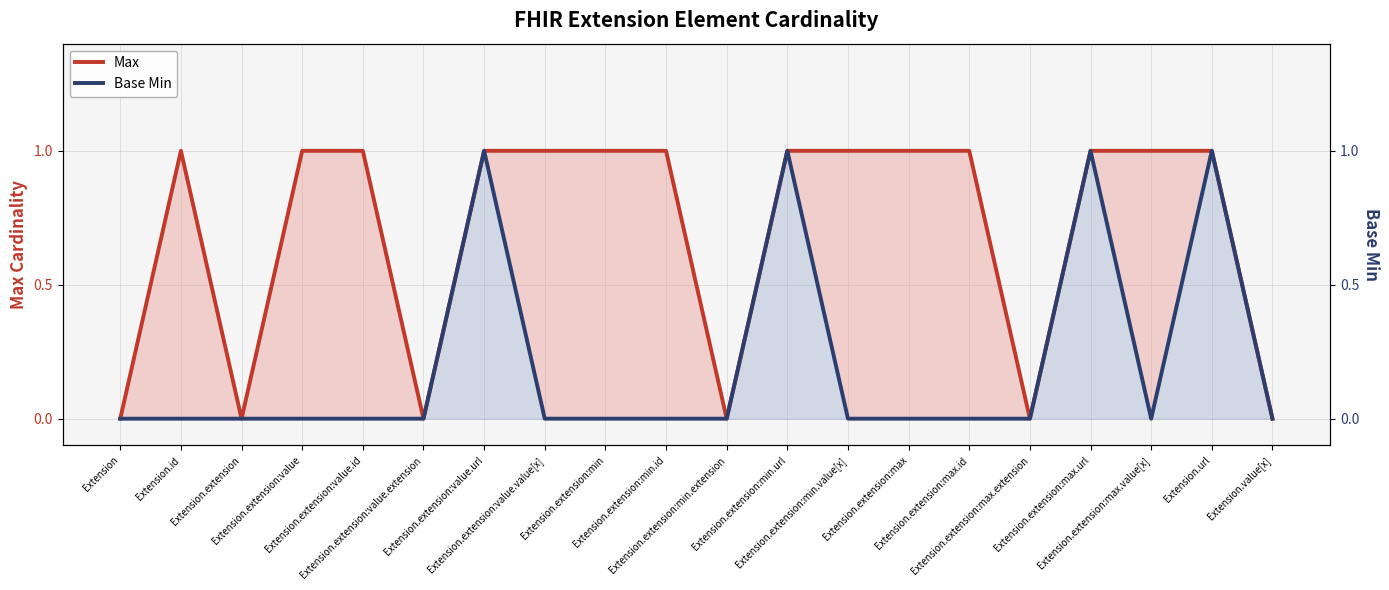

True or false: Max has a value of 1 at Extension.extension:max.id.

True